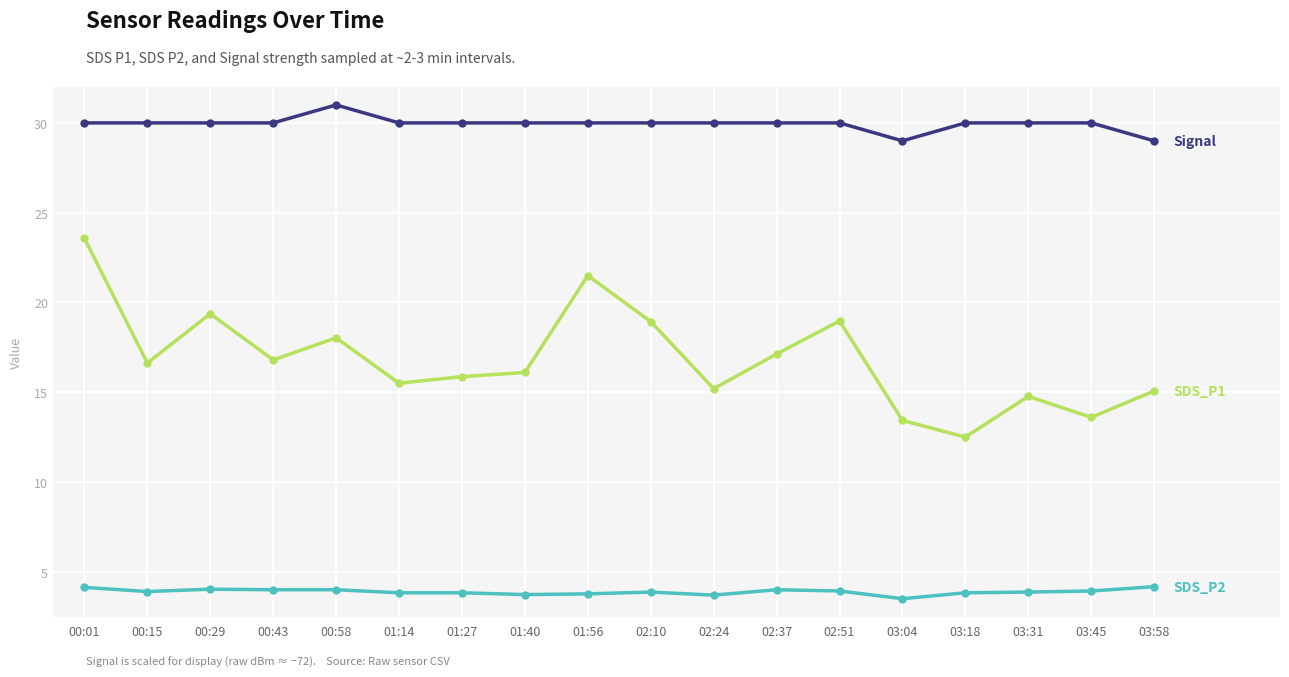

What is the label of the 7th point from the left?

01:27